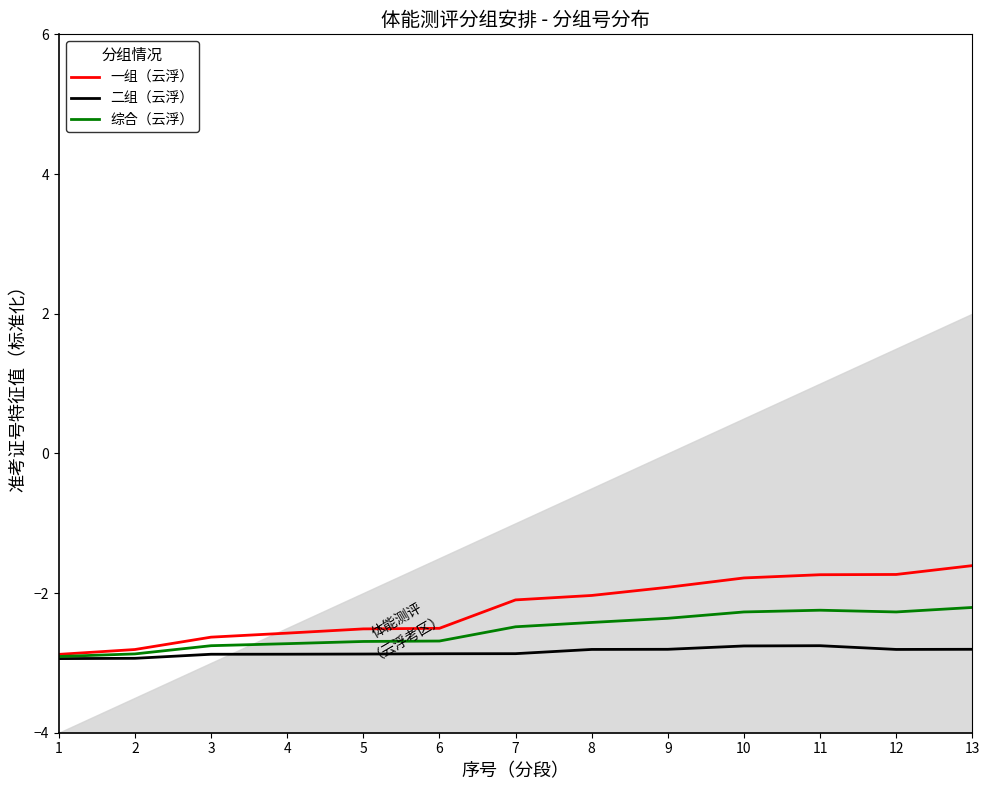

At how many categories does at least one series exceed -2?

5